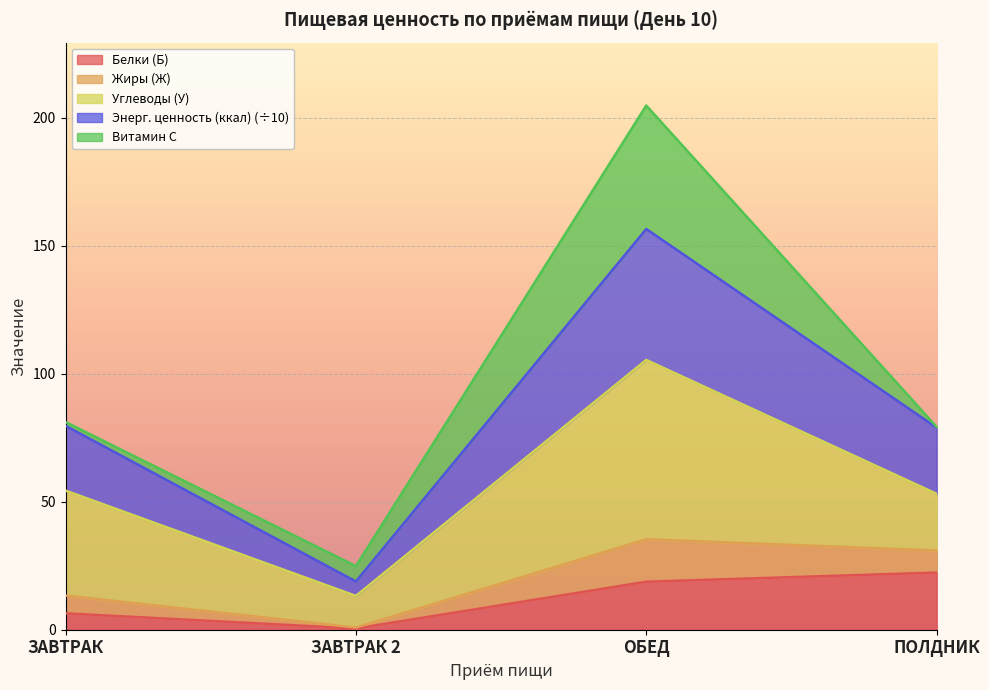

Is it true that Белки (Б) equals 14.8 at ПОЛДНИК?

False